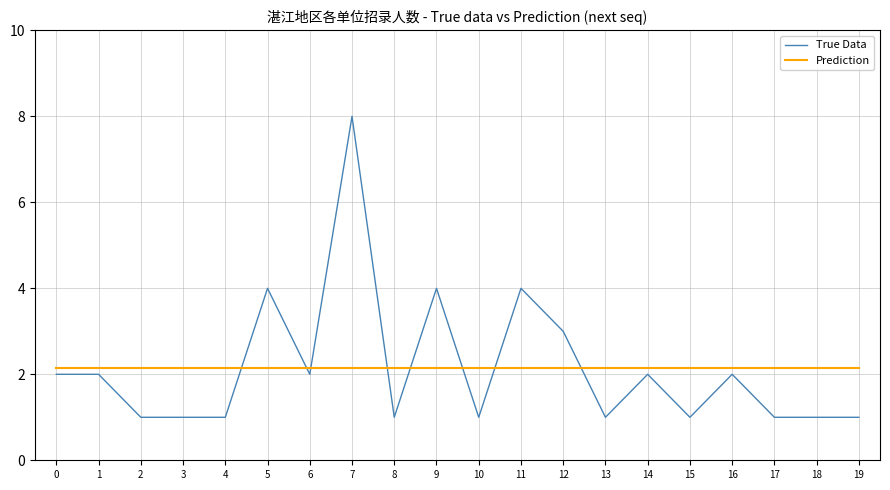

What is the sum of the Prediction values at 4 and 7?

4.3